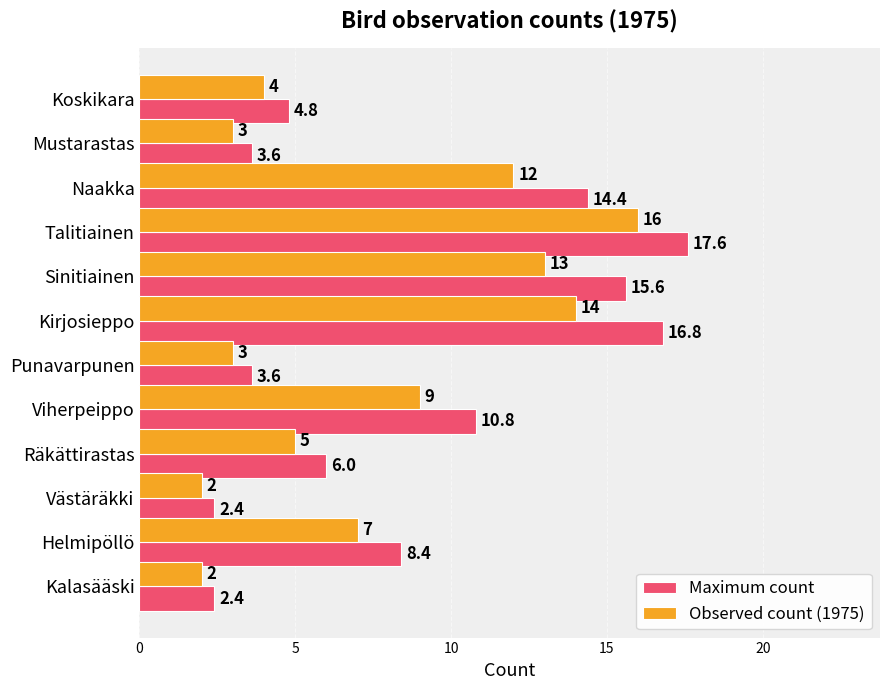

What is the difference between the second highest and minimum values in the Maximum count series?

14.4